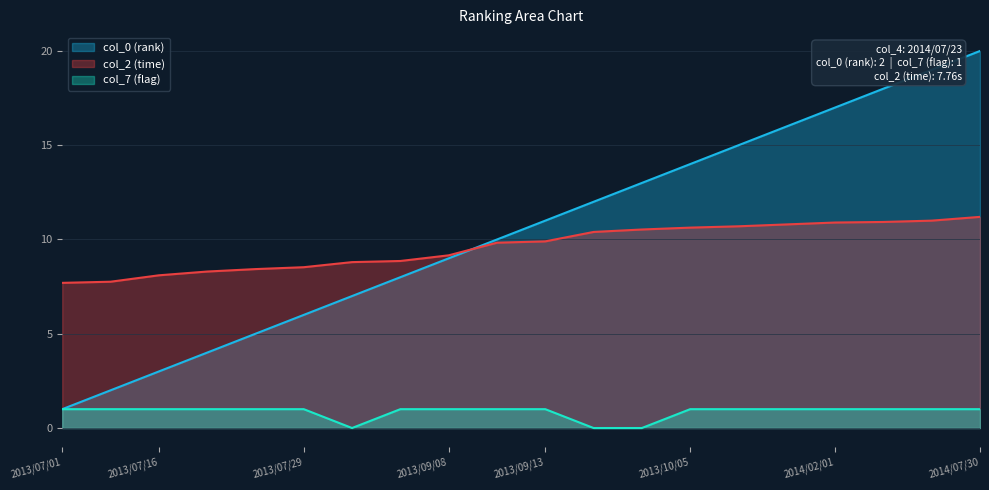

What is the sum of all col_2 (time) values?

192.5